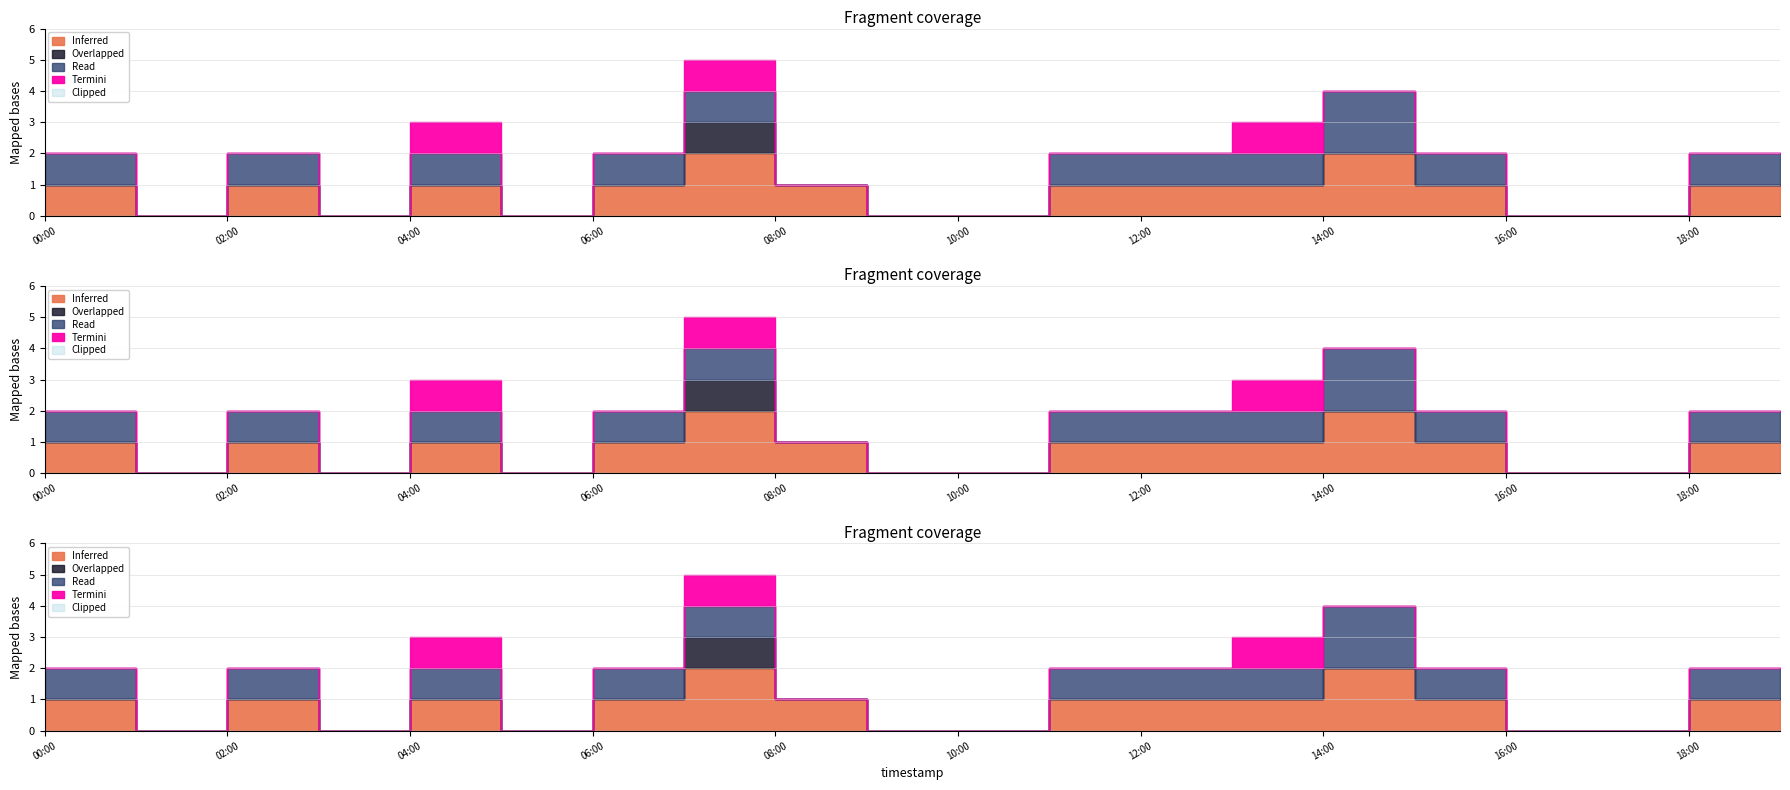

Reading right to left, extract all data points from this chart.

P1: 19:00=1	18:00=1	17:00=0	16:00=0	15:00=1	14:00=2	13:00=1	12:00=1	11:00=1	10:00=0	09:00=0	08:00=1	07:00=2	06:00=1	05:00=0	04:00=1	03:00=0	02:00=1	01:00=0	00:00=1
P2: 19:00=1	18:00=1	17:00=0	16:00=0	15:00=1	14:00=2	13:00=1	12:00=1	11:00=1	10:00=0	09:00=0	08:00=0	07:00=1	06:00=1	05:00=0	04:00=1	03:00=0	02:00=1	01:00=0	00:00=1
Overlapped: 19:00=0	18:00=0	17:00=0	16:00=0	15:00=0	14:00=0	13:00=0	12:00=0	11:00=0	10:00=0	09:00=0	08:00=0	07:00=1	06:00=0	05:00=0	04:00=0	03:00=0	02:00=0	01:00=0	00:00=0
Termini: 19:00=0	18:00=0	17:00=0	16:00=0	15:00=0	14:00=0	13:00=1	12:00=0	11:00=0	10:00=0	09:00=0	08:00=0	07:00=1	06:00=0	05:00=0	04:00=1	03:00=0	02:00=0	01:00=0	00:00=0